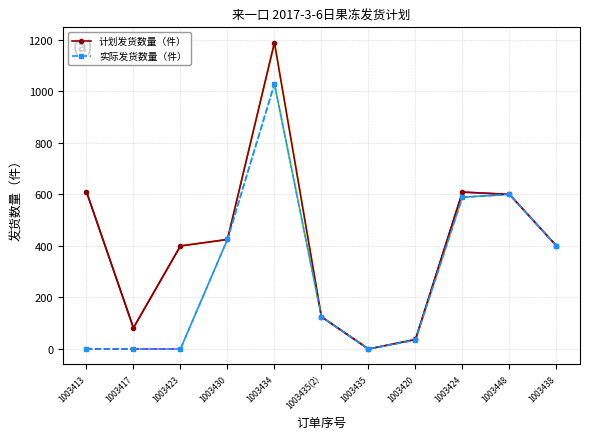

True or false: 计划发货数量（件） has a value of 1882 at 1003434.

False